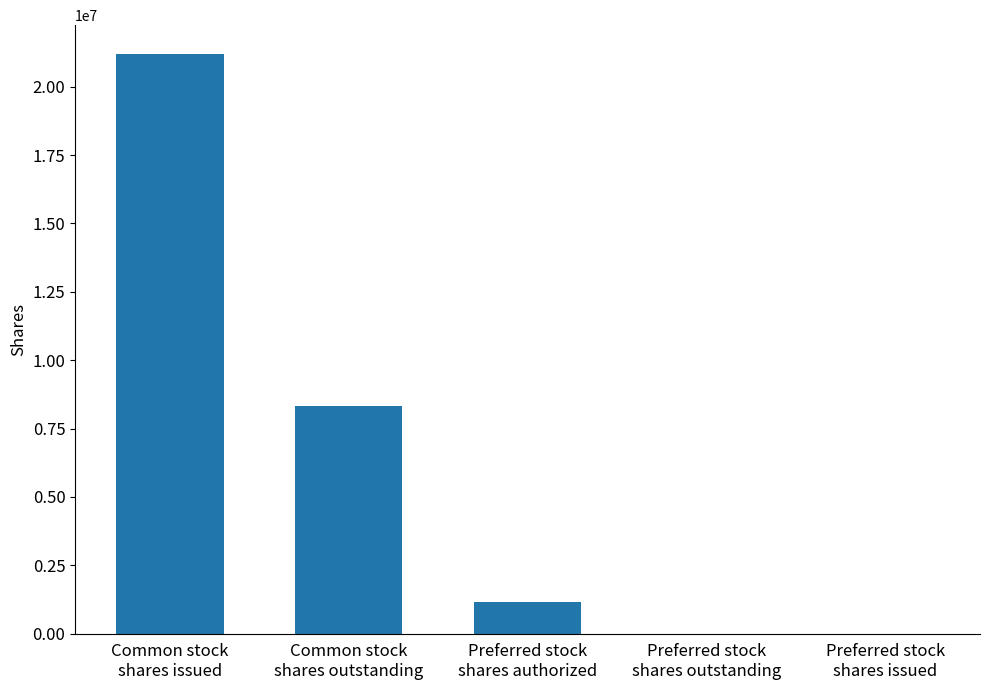

What is the change in value from Preferred stock
shares authorized to Preferred stock
shares issued?

-1170282